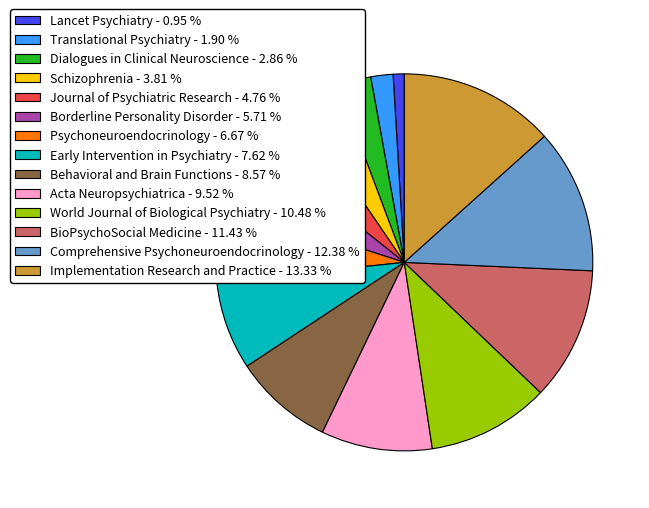

Is there any slice that represents more than half of the pie?

No